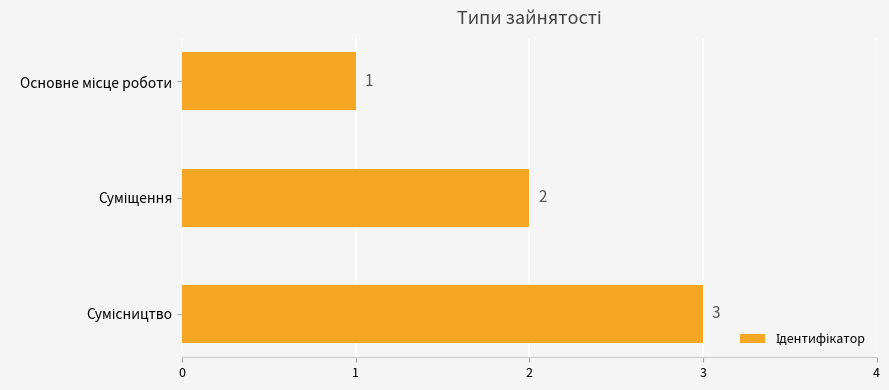

What is the value of the 2nd bar from the top?

2